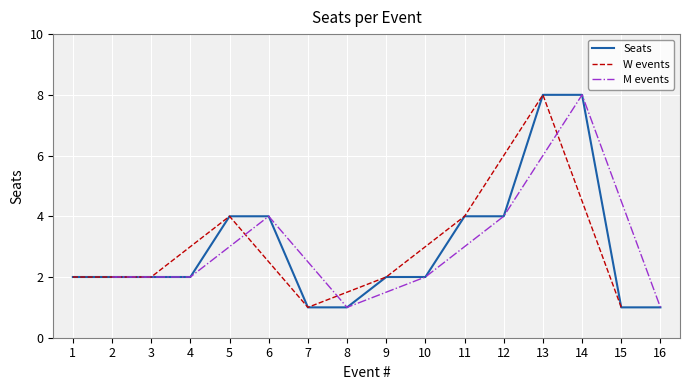

True or false: the data shows 2 at 3.

True